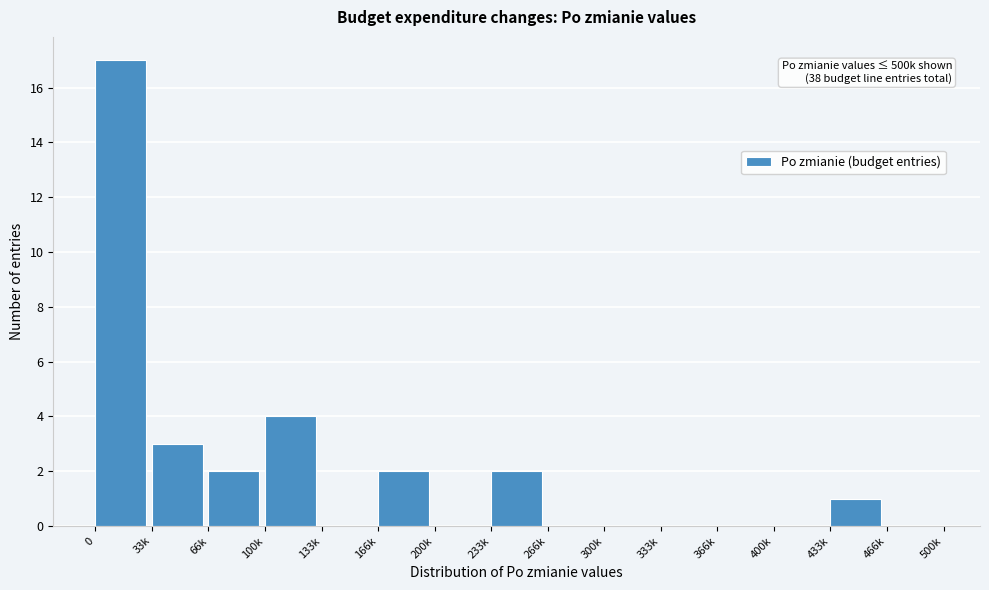

Reading left to right, what are all the values shown in this chart?

0=17	33k=3	66k=2	100k=4	133k=0	166k=2	200k=0	233k=2	266k=0	300k=0	333k=0	366k=0	400k=0	433k=1	466k=0